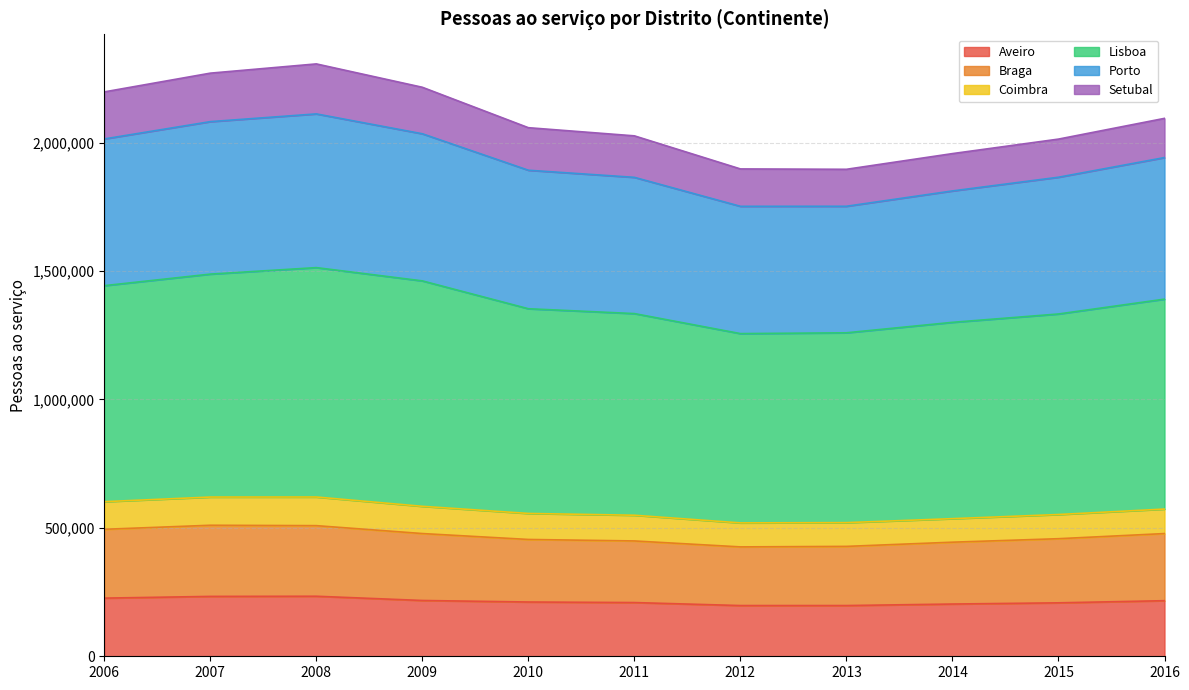

How many interior local valleys does the Braga series have?

1